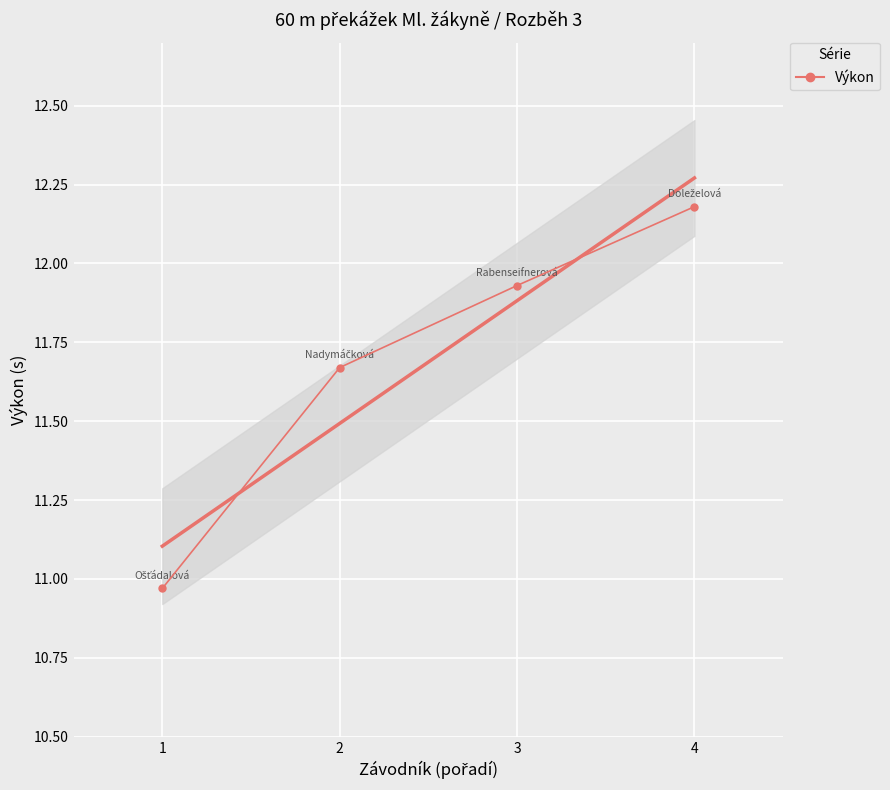

At which category does the chart reach its minimum across all series?

1